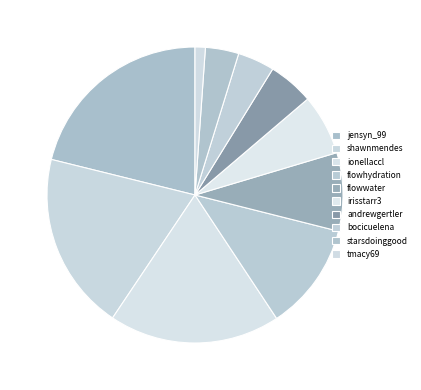

To the nearest percent, what is the difference between the flowhydration and shawnmendes slice percentages?

8%